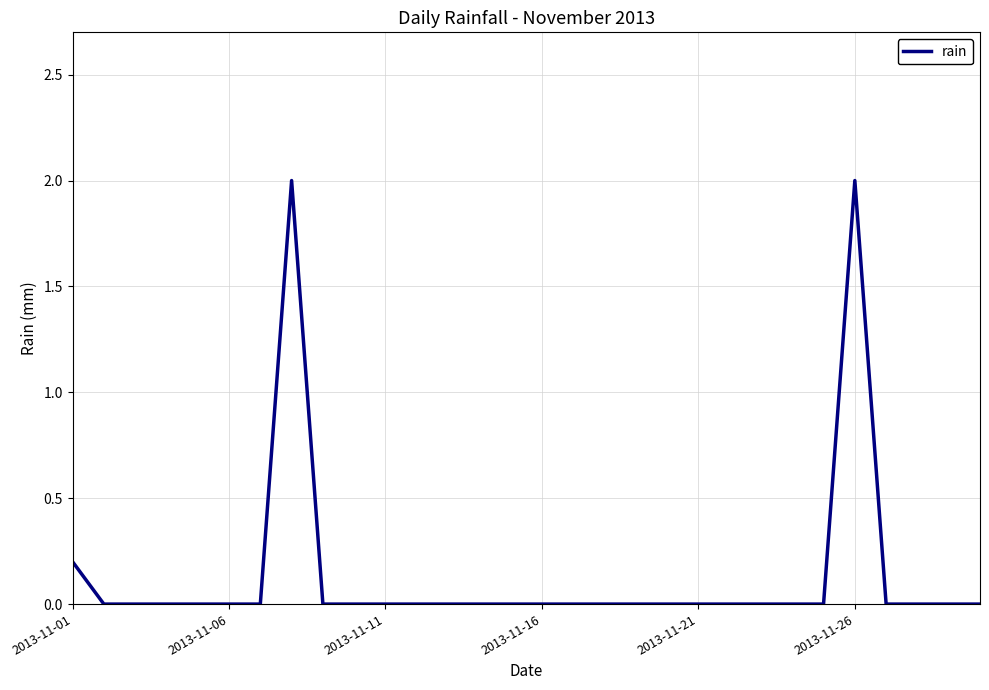

What is the difference between the maximum and minimum values?

2.0